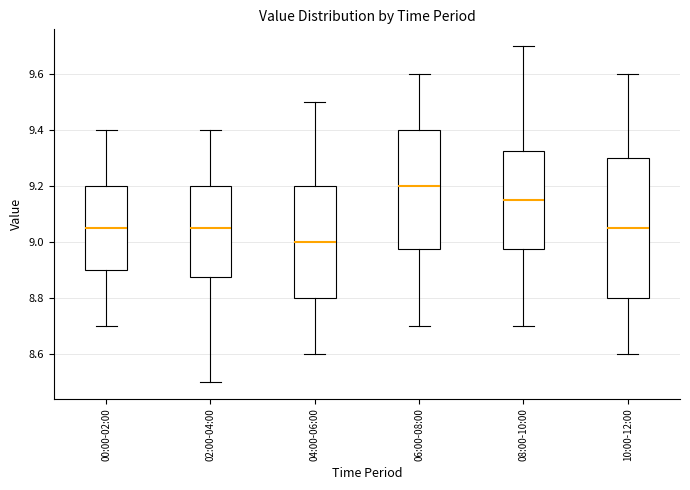

Where is the upper edge of the box for 08:00-10:00 on the y-axis? The values are not printed on the chart, so give them approximately, as read against the axis.

9.32